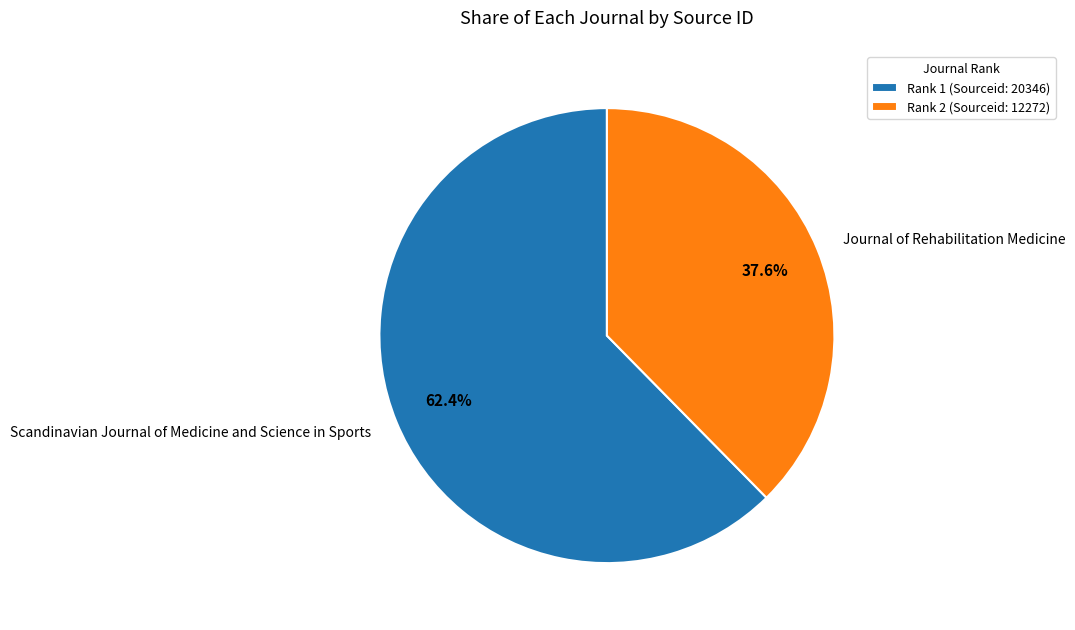

What is the largest slice in the pie chart?

Scandinavian Journal of Medicine and Science in Sports